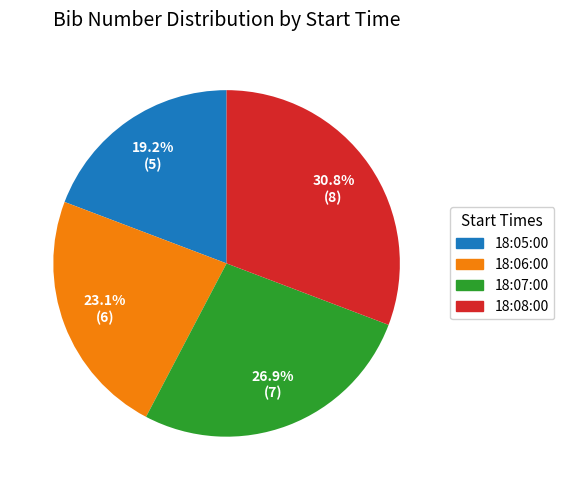

Approximately how many times larger is the value at 18:06:00 compared to 18:07:00?

0.9